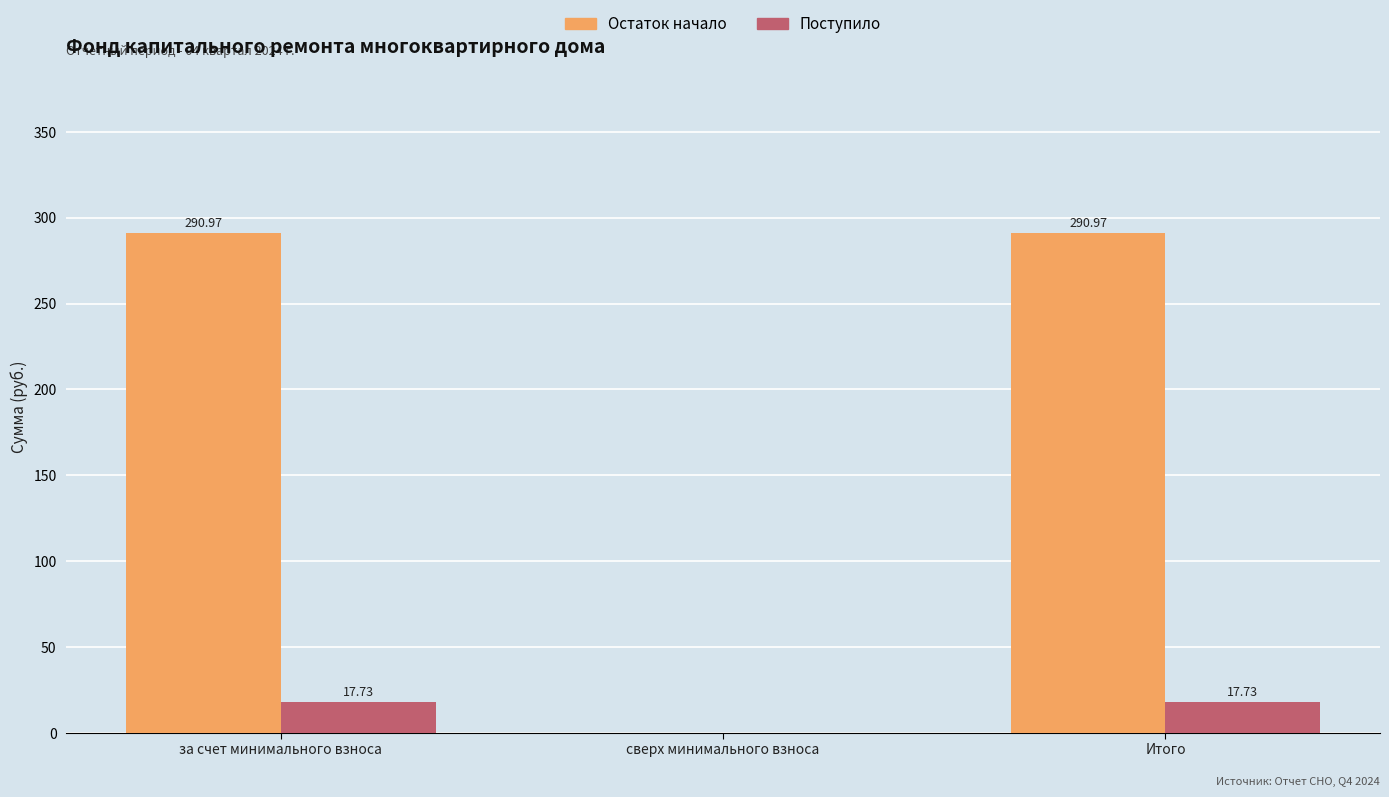

Between сверх минимального взноса and Итого, which series saw the biggest shift?

Остаток начало